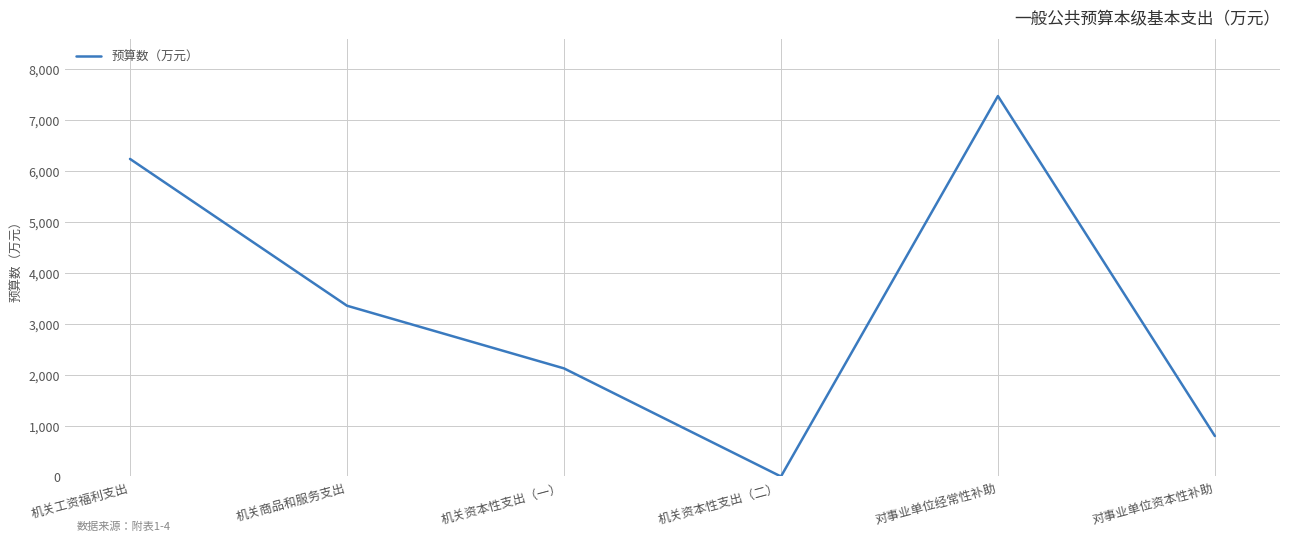

Is it true that the value at 机关资本性支出（二） is 2389?

False